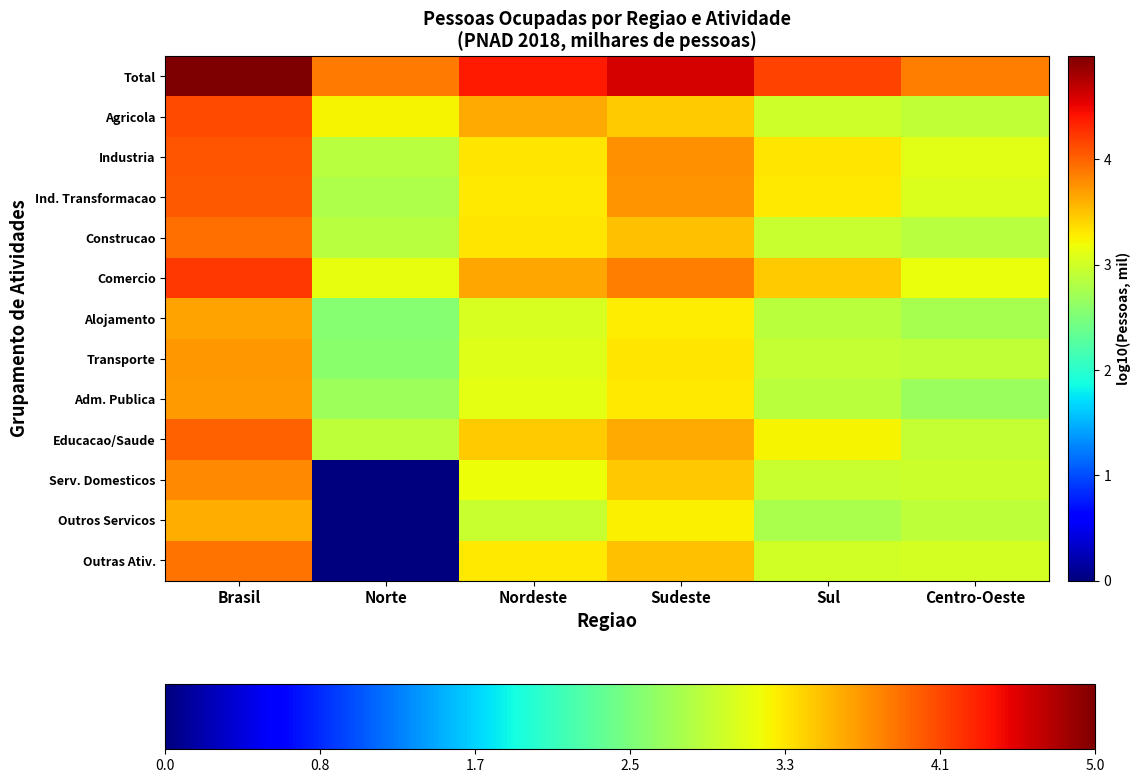

Reading left to right, transcribe all the data shown in this chart.

Total: Brasil=5.0	Norte=3.9	Nordeste=4.4	Sudeste=4.6	Sul=4.2	Centro-Oeste=3.9
Agricola: Brasil=4.1	Norte=3.2	Nordeste=3.6	Sudeste=3.4	Sul=3.0	Centro-Oeste=2.9
Industria: Brasil=4.1	Norte=2.9	Nordeste=3.3	Sudeste=3.8	Sul=3.3	Centro-Oeste=3.1
Ind. Transformacao: Brasil=4.1	Norte=2.8	Nordeste=3.3	Sudeste=3.7	Sul=3.3	Centro-Oeste=3.1
Construcao: Brasil=3.9	Norte=2.8	Nordeste=3.3	Sudeste=3.5	Sul=3.0	Centro-Oeste=2.8
Comercio: Brasil=4.2	Norte=3.1	Nordeste=3.7	Sudeste=3.9	Sul=3.4	Centro-Oeste=3.2
Alojamento: Brasil=3.7	Norte=2.6	Nordeste=3.0	Sudeste=3.3	Sul=2.9	Centro-Oeste=2.8
Transporte: Brasil=3.7	Norte=2.6	Nordeste=3.1	Sudeste=3.3	Sul=2.9	Centro-Oeste=2.9
Adm. Publica: Brasil=3.7	Norte=2.7	Nordeste=3.1	Sudeste=3.3	Sul=2.9	Centro-Oeste=2.7
Educacao/Saude: Brasil=4.0	Norte=2.9	Nordeste=3.4	Sudeste=3.6	Sul=3.2	Centro-Oeste=2.9
Serv. Domesticos: Brasil=3.8	Norte=0.0	Nordeste=3.2	Sudeste=3.5	Sul=3.0	Centro-Oeste=3.0
Outros Servicos: Brasil=3.6	Norte=0.0	Nordeste=3.0	Sudeste=3.3	Sul=2.8	Centro-Oeste=2.9
Outras Ativ.: Brasil=3.9	Norte=0.0	Nordeste=3.3	Sudeste=3.5	Sul=3.0	Centro-Oeste=3.0